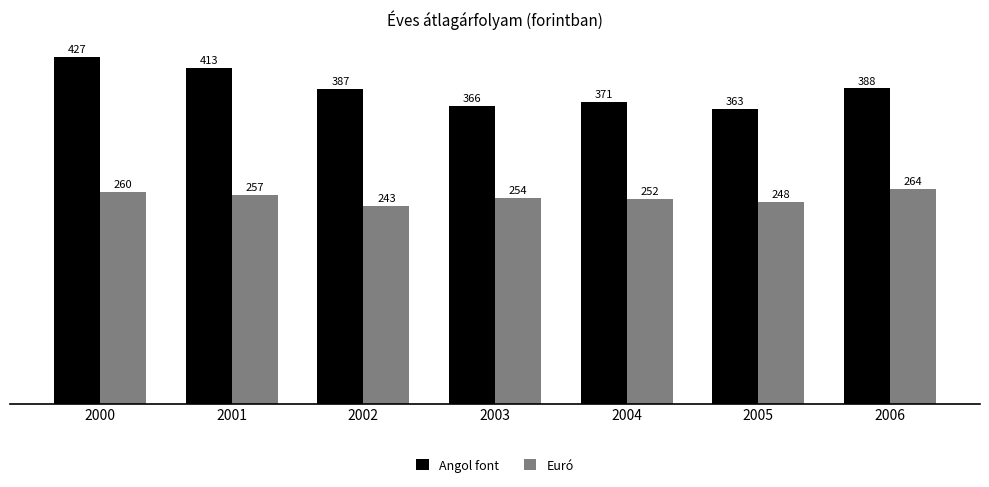

Count the number of data series in this chart.

2